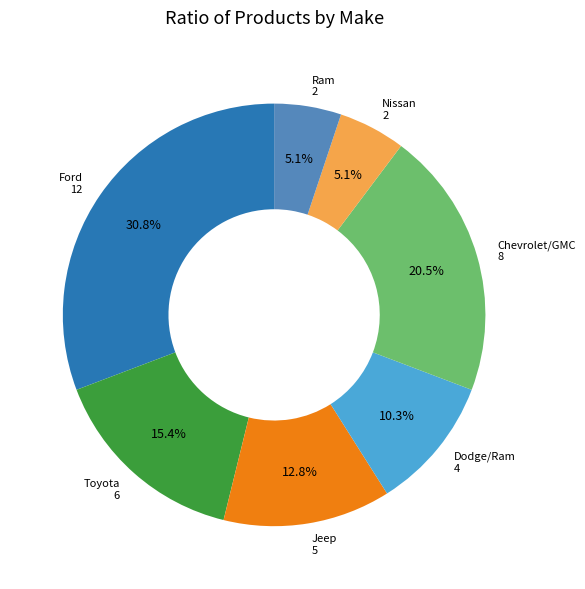

What is the total percentage of Ford and Chevrolet/GMC?

51.3%